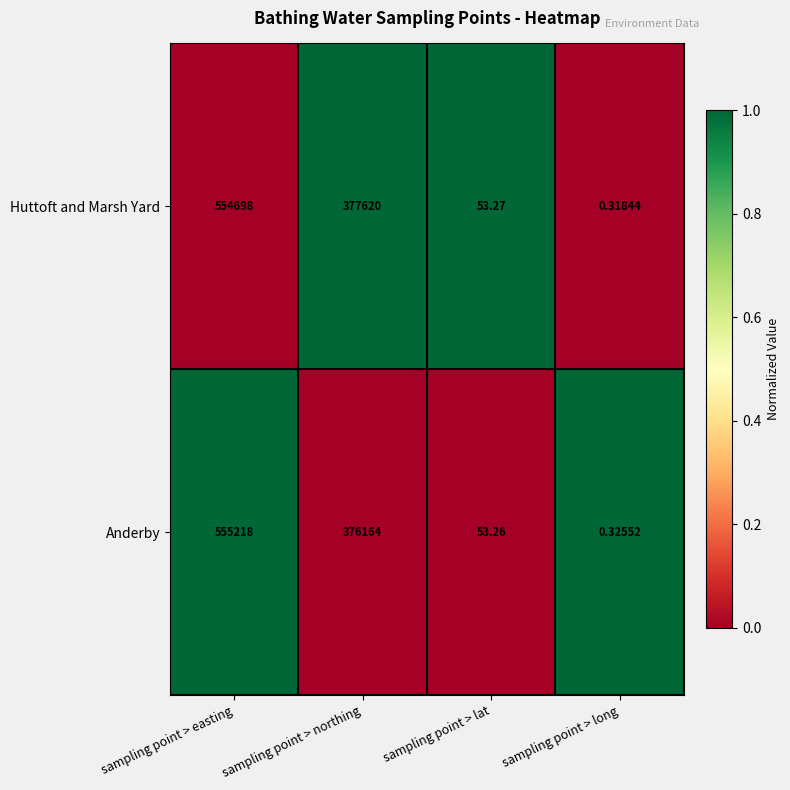

At which label does Anderby first exceed 376164?

sampling point > easting